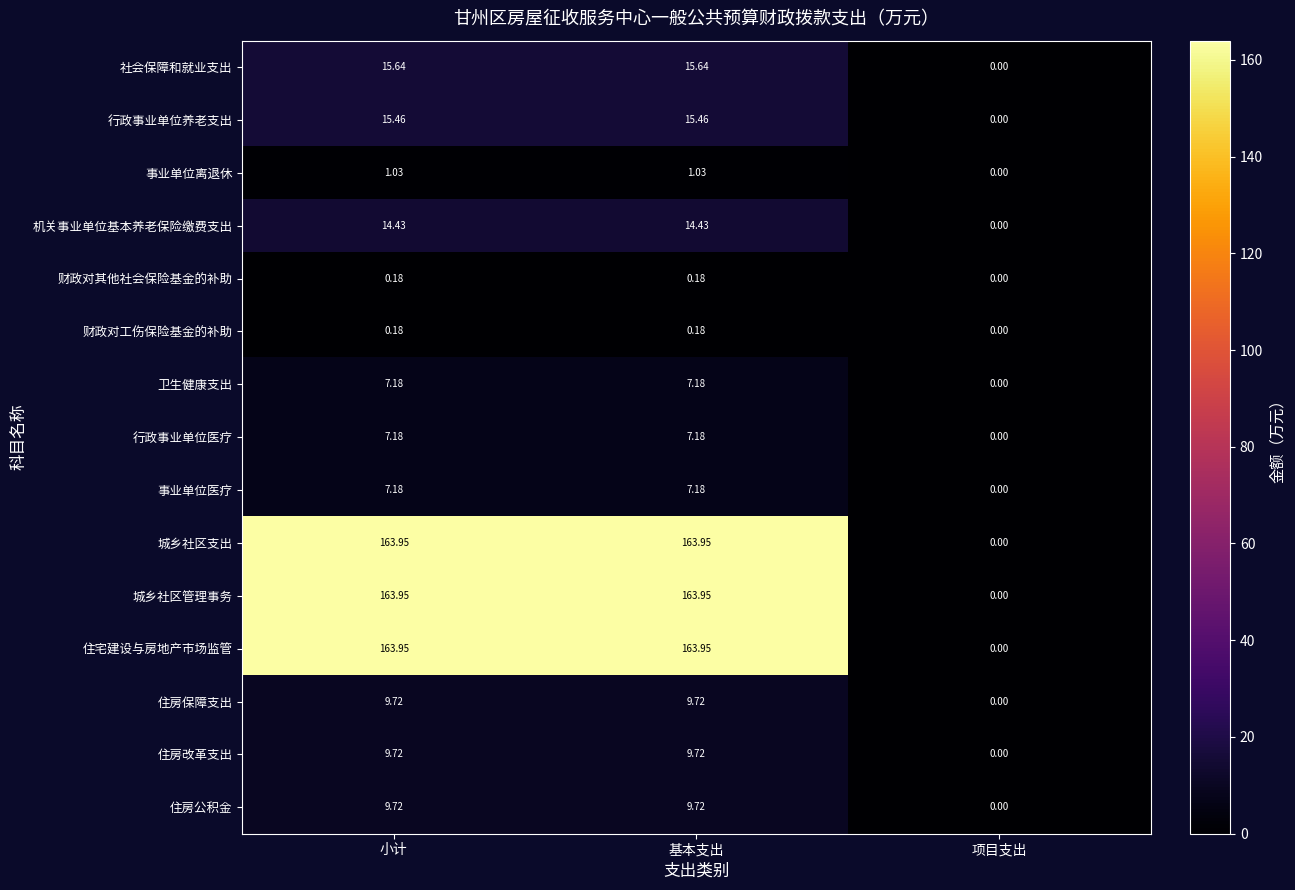

At how many categories does at least one series exceed 141?

2